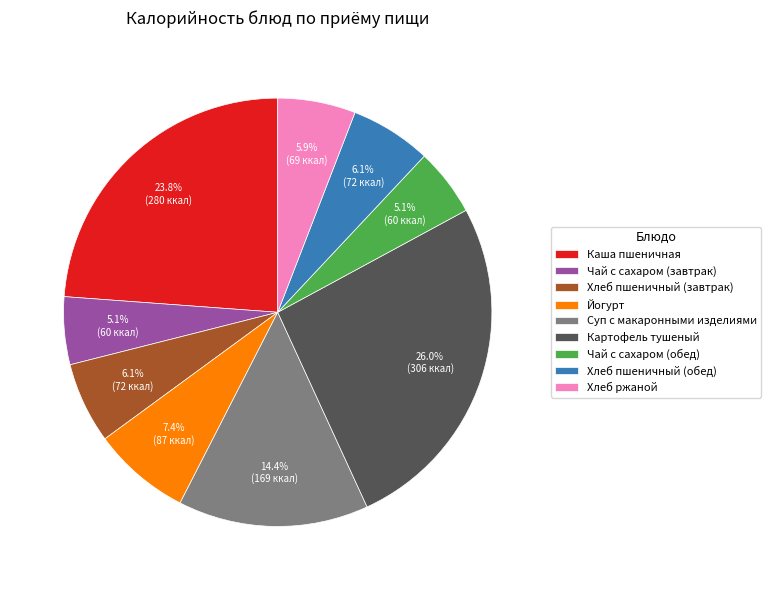

To the nearest percent, what portion does Чай с сахаром (завтрак) represent?

5%